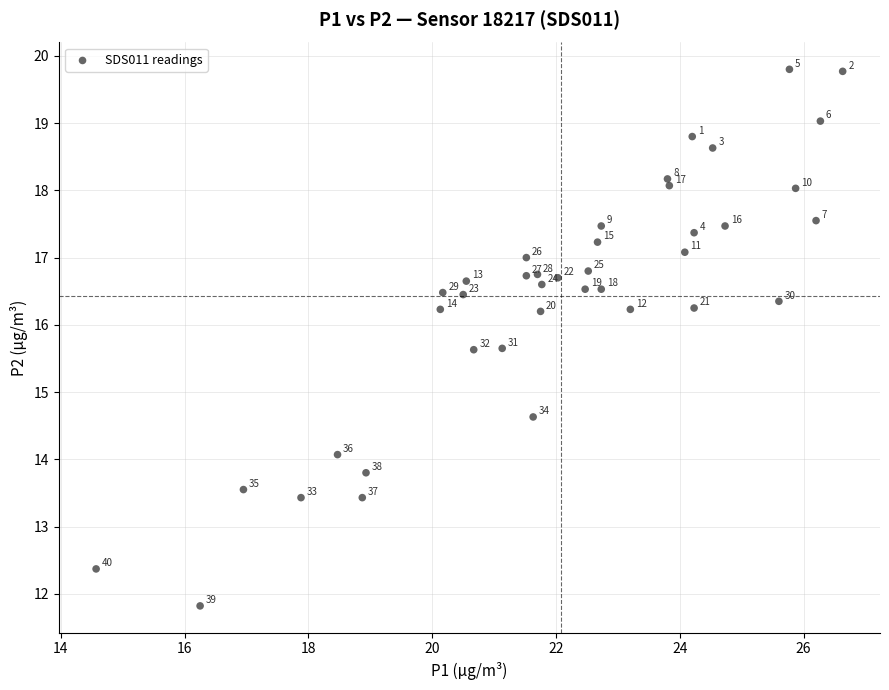

What Y value in the scatter plot is closest to 15?

14.6